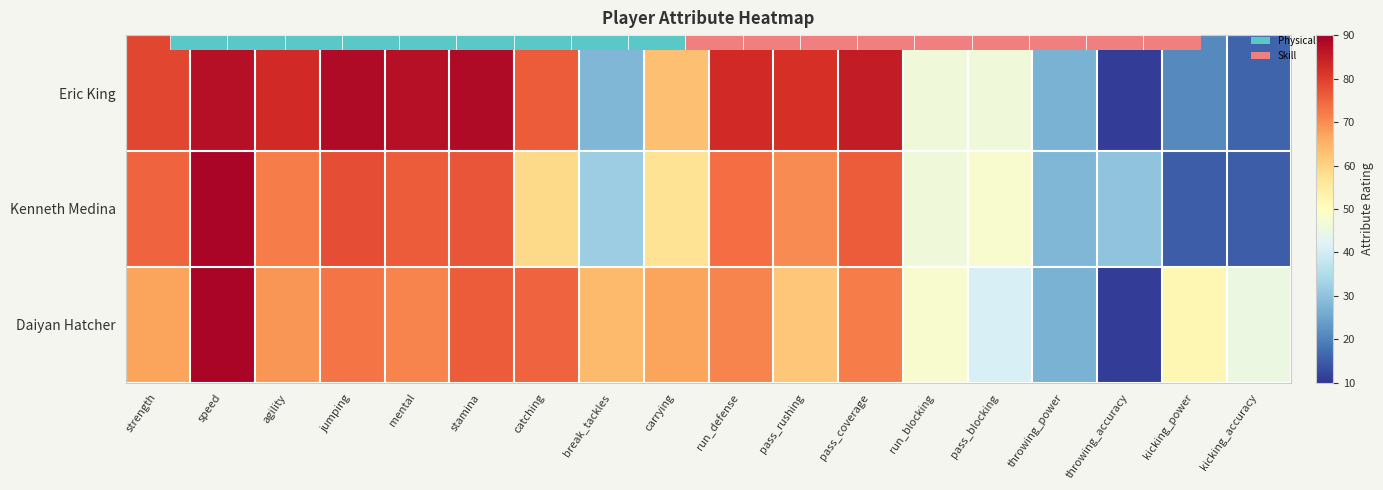

The value of Daiyan Hatcher at agility is 101. True or false?

False